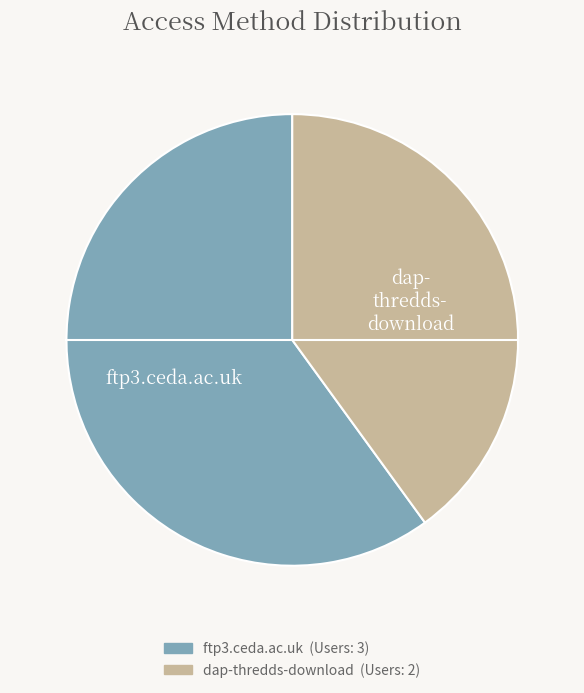

Is it true that ftp3.ceda.ac.uk is 60% of the pie?

True